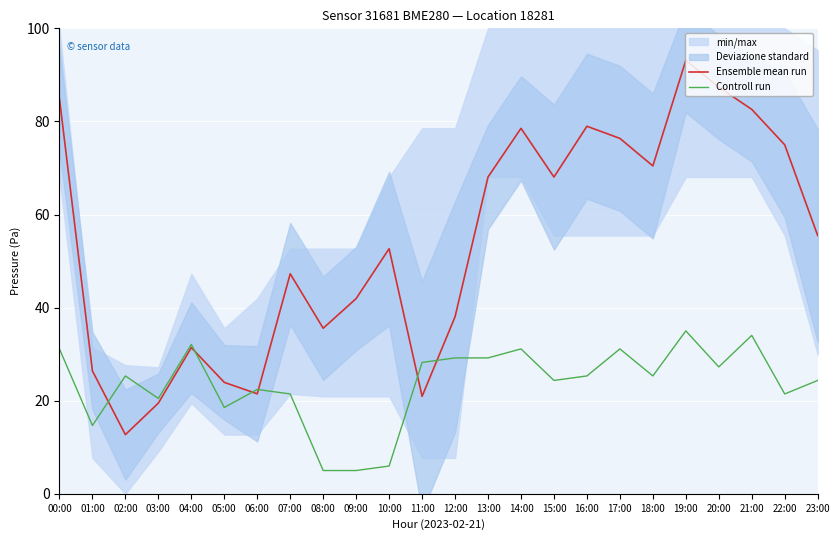

True or false: Ensemble mean run and Controll run intersect in this chart.

True